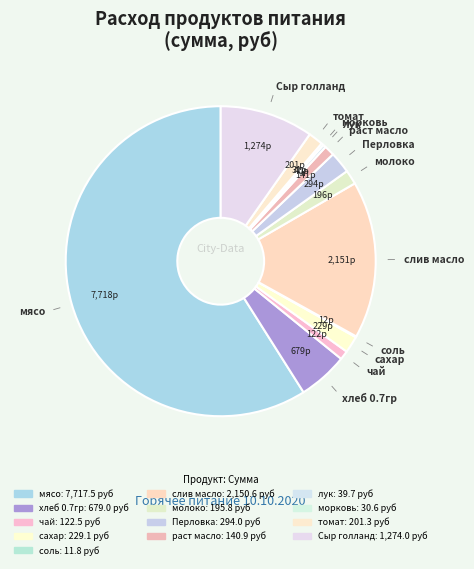

True or false: слив масло accounts for 25% of the total.

False